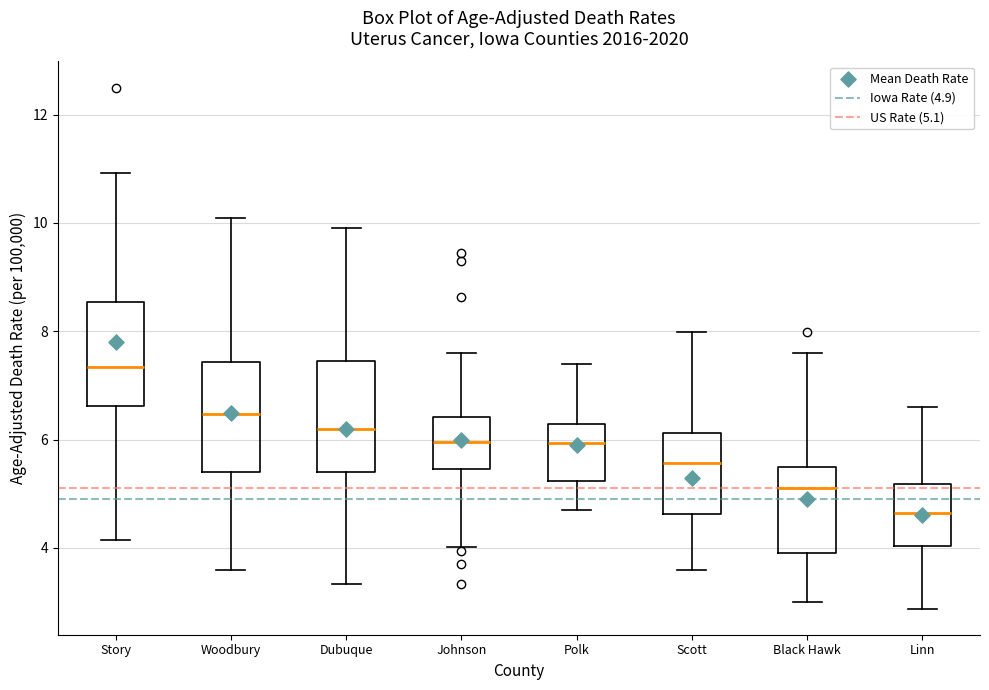

Where is the lower edge of the box for Polk on the y-axis? The values are not printed on the chart, so give them approximately, as read against the axis.

5.2